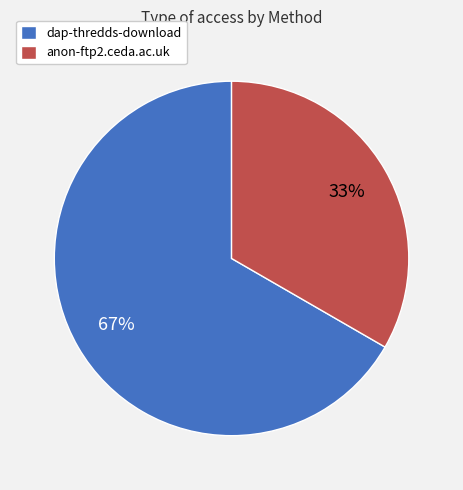

Rank the categories by value from highest to lowest.

dap-thredds-download, anon-ftp2.ceda.ac.uk